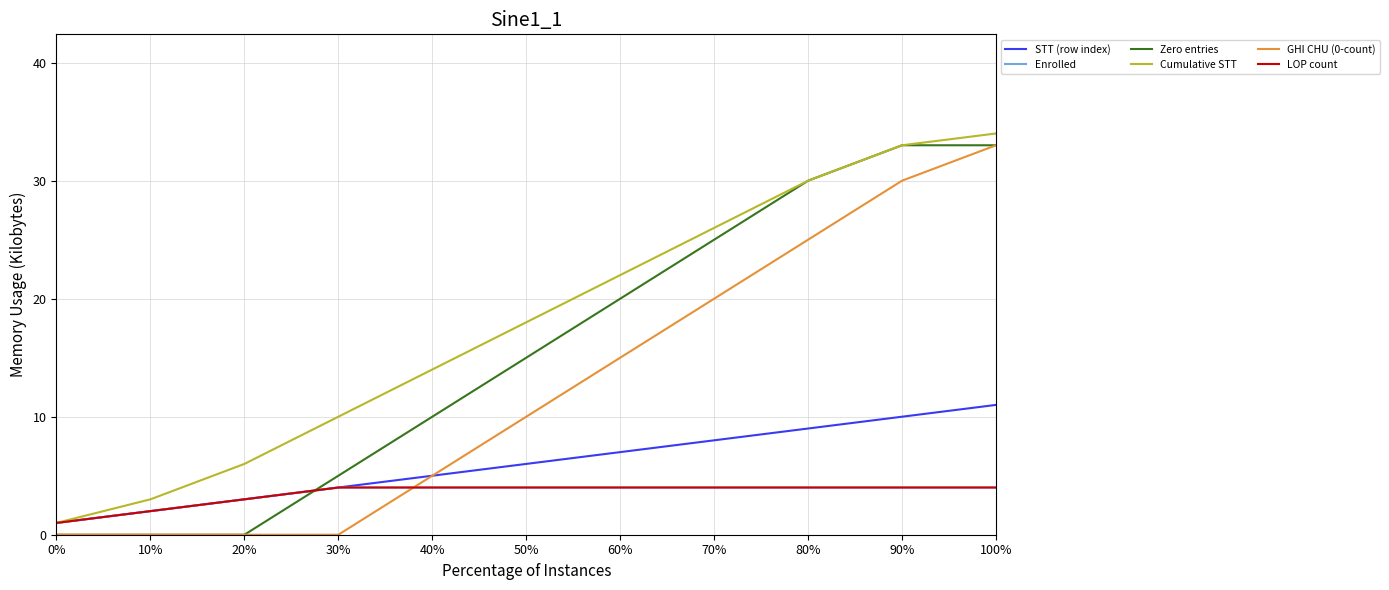

Does the chart display data point markers on the line(s)?

No